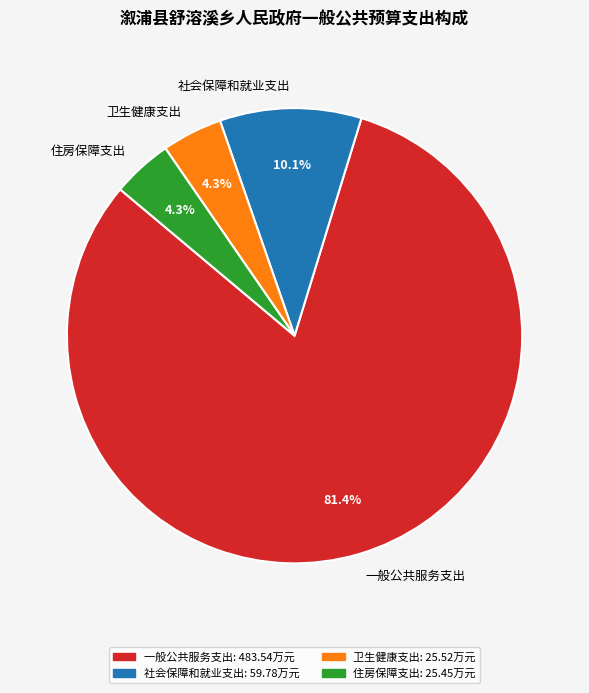

To the nearest percent, what percentage of the pie is 一般公共服务支出?

81%